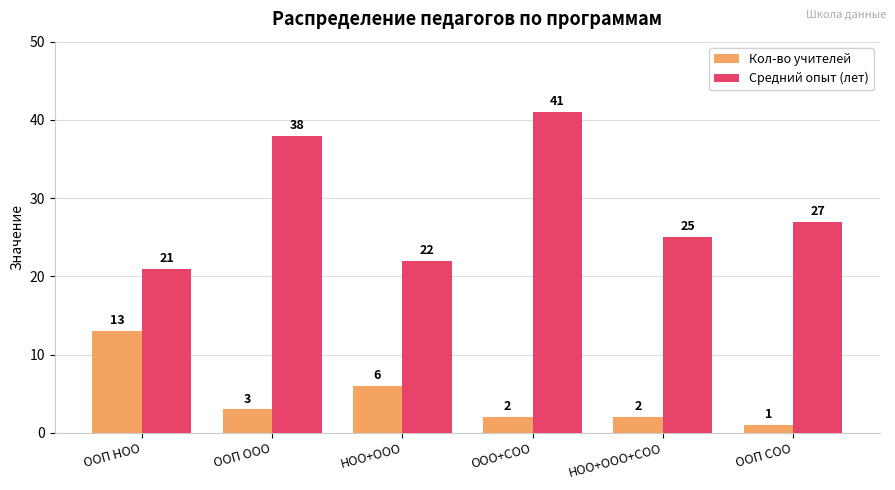

What is the difference between the second highest and second lowest values in the Кол-во учителей series?

4